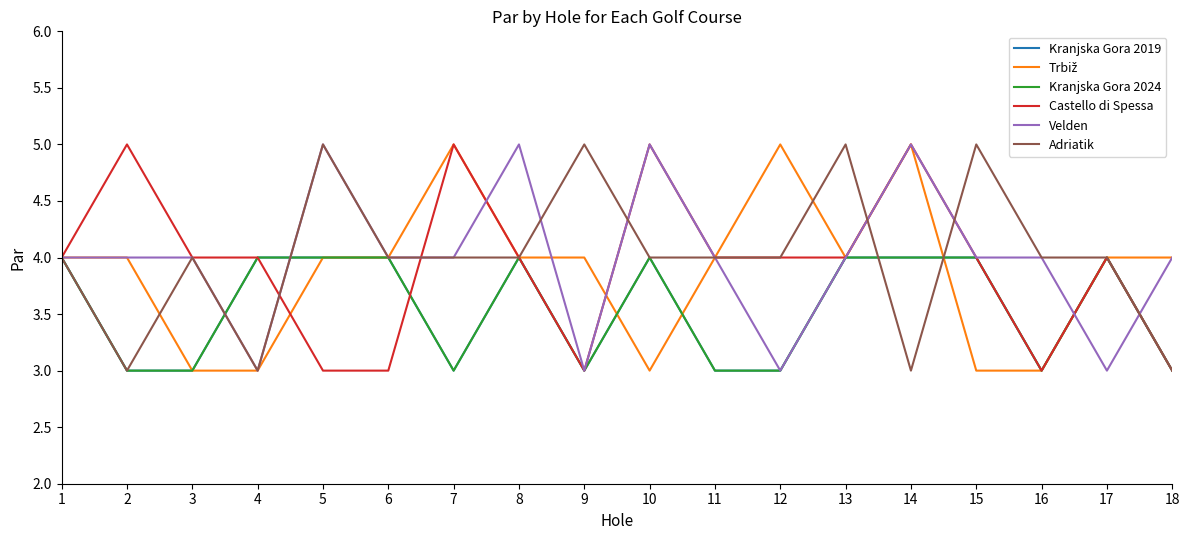

Which label corresponds to the largest value in the chart?

7